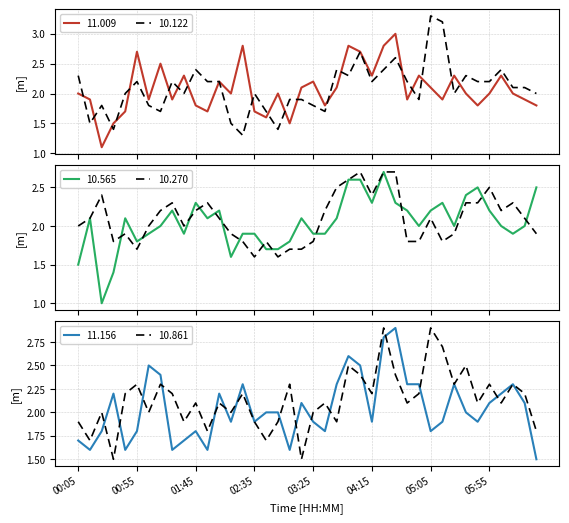

What are all the series names shown in the legend?

11.009, 10.565, 11.156, 10.122, 10.270, 10.861